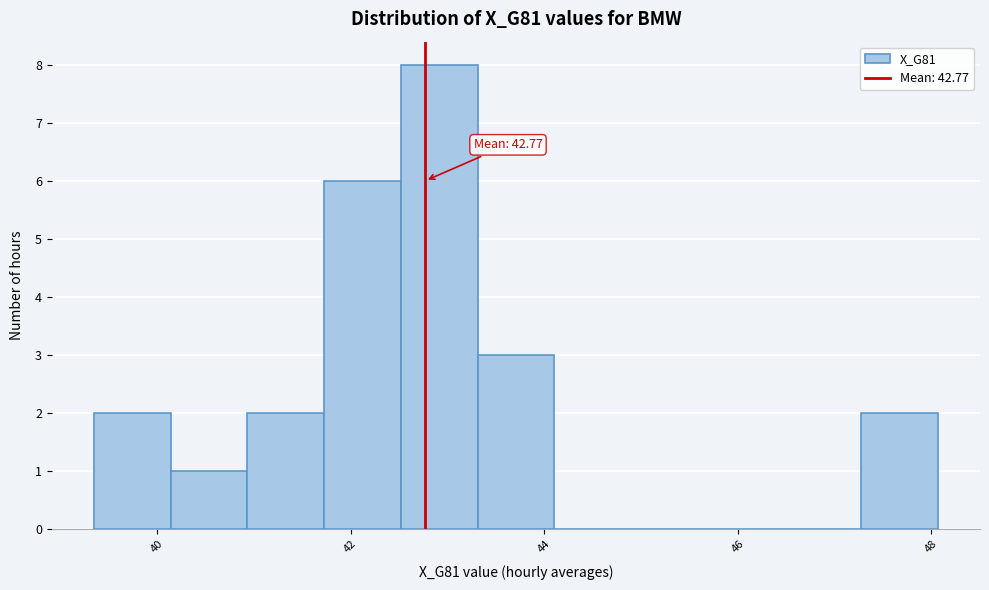

Around what value on the x-axis is the tallest bar? Give the approximate position of its centre, as read against the axis.

43.0